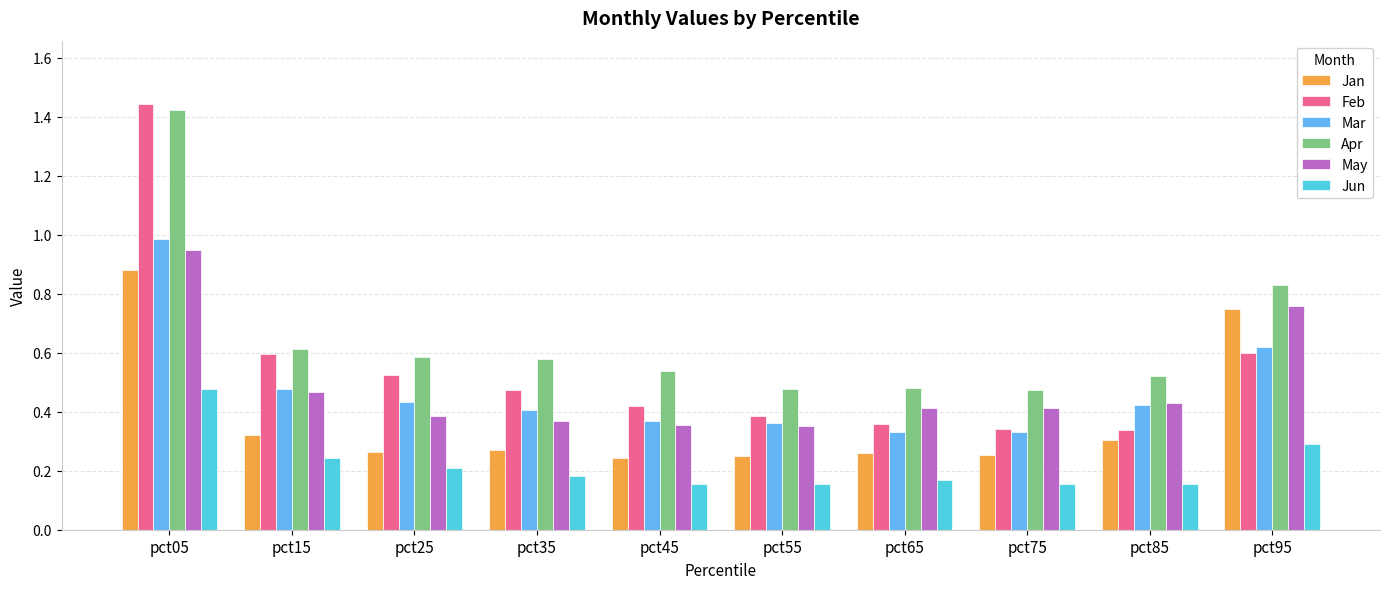

Is the value of Apr at pct35 greater than the value of Jun at pct75?

Yes